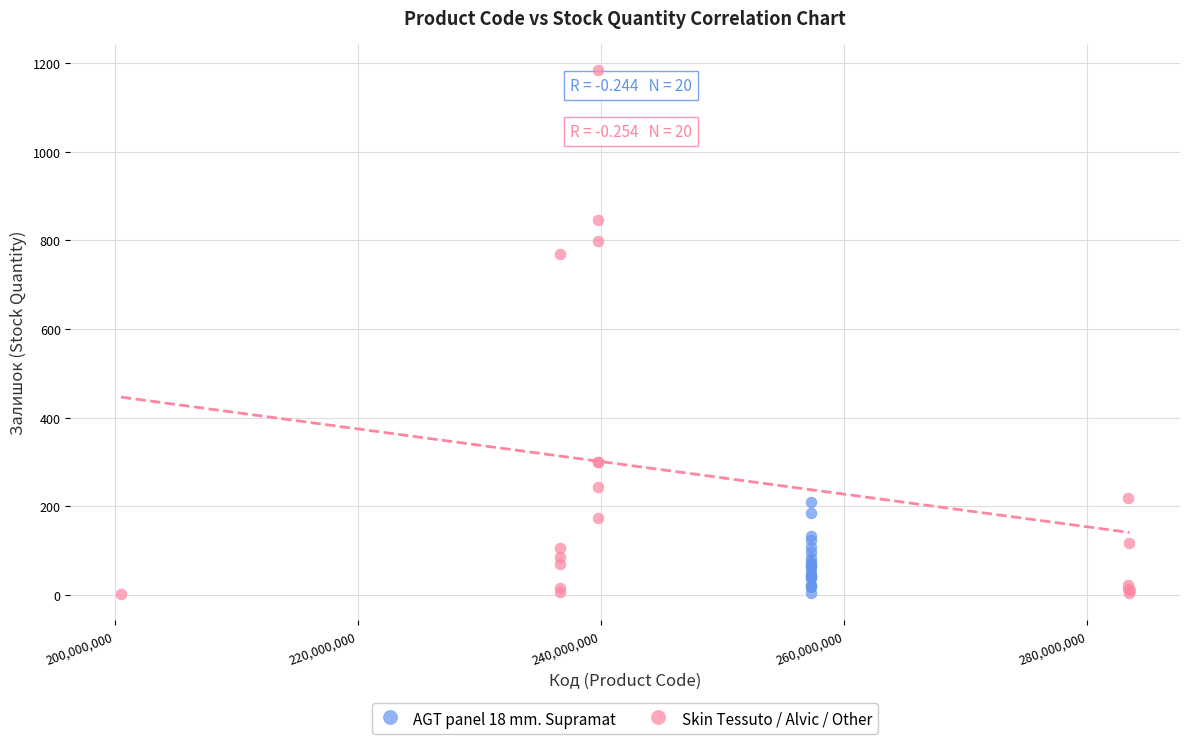

Which series reaches the maximum Y coordinate?

Skin Tessuto / Alvic / Other